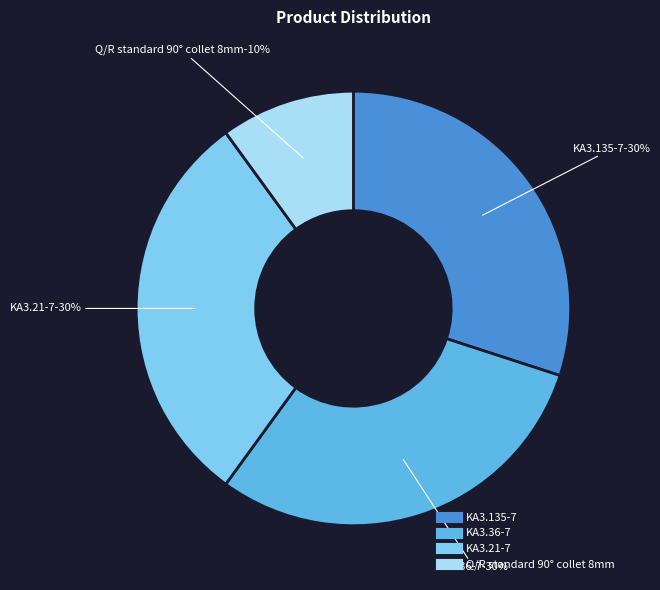

Is KA3.36-7 the majority of the pie?

No